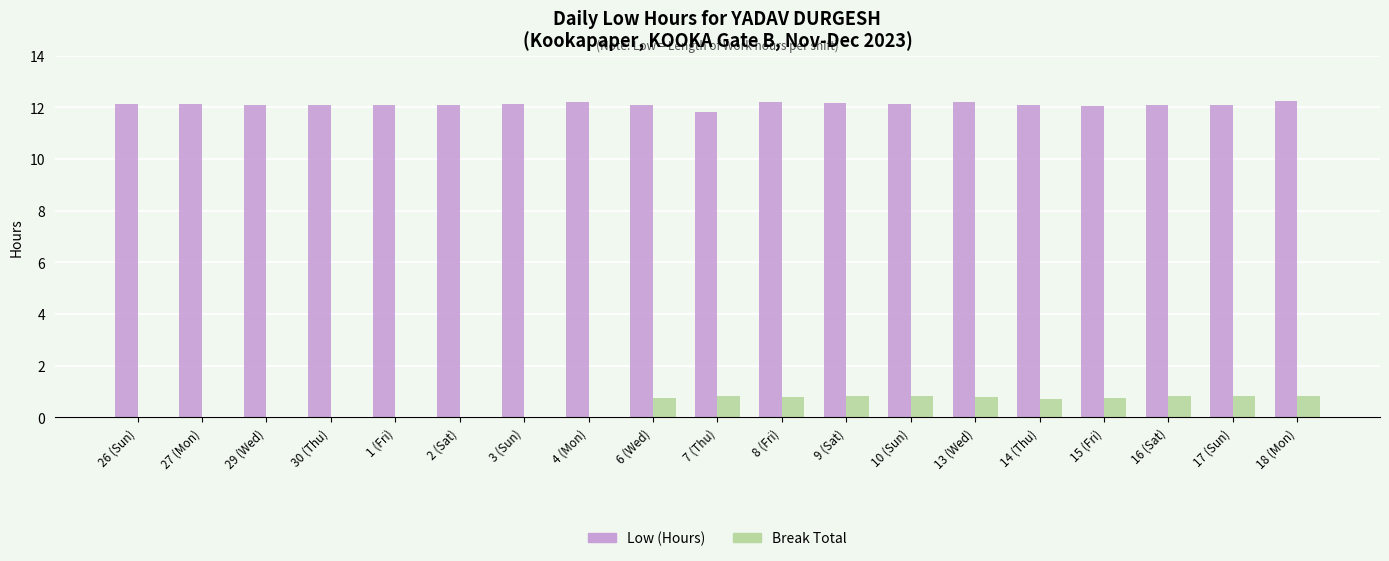

What value does the Break Total series have at 14 (Thu)?

0.7